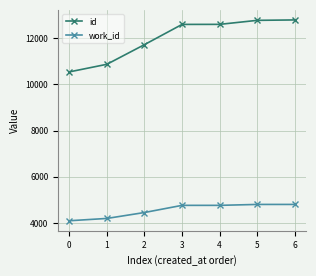

Does the chart have visible grid lines?

Yes